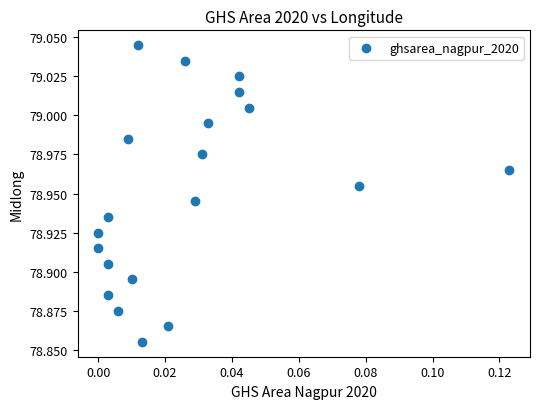

How many points are shown in the scatter plot?

20